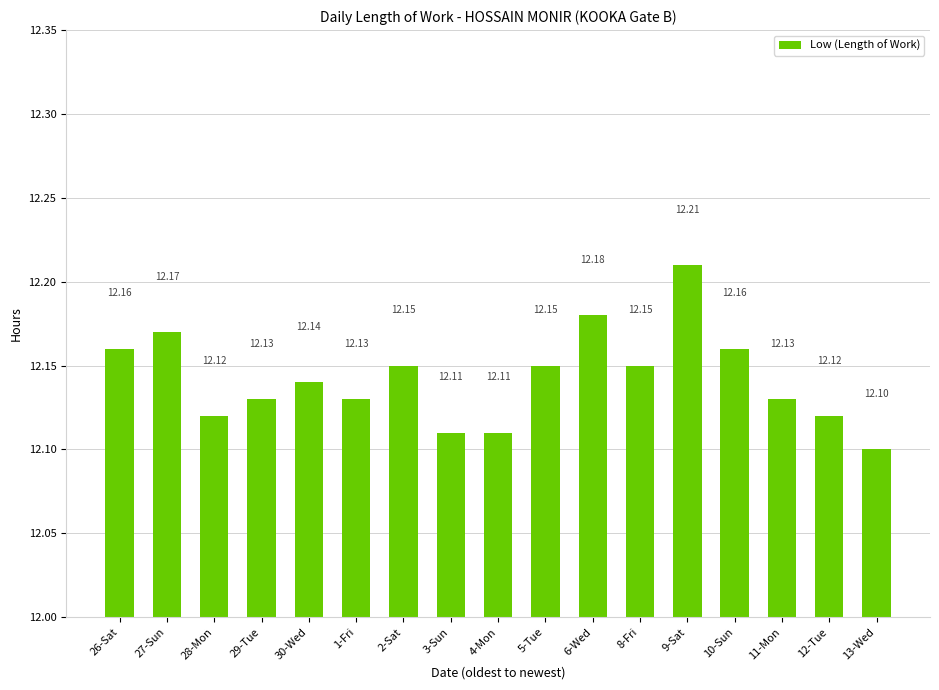

Which has a higher value, 29-Tue or 9-Sat?

9-Sat